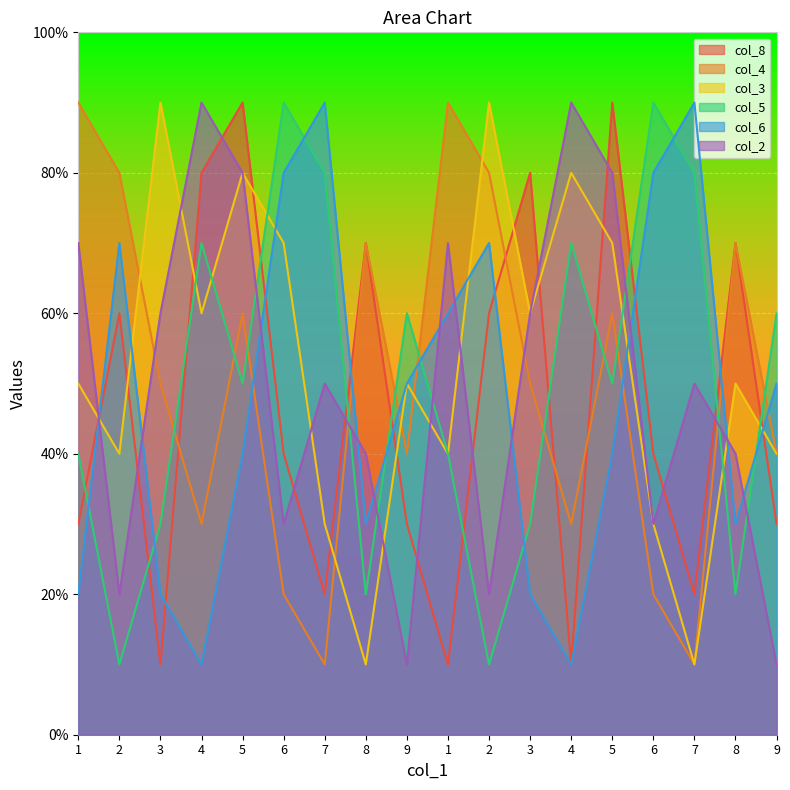

What are all the series names shown in the legend?

col_8, col_4, col_3, col_5, col_6, col_2